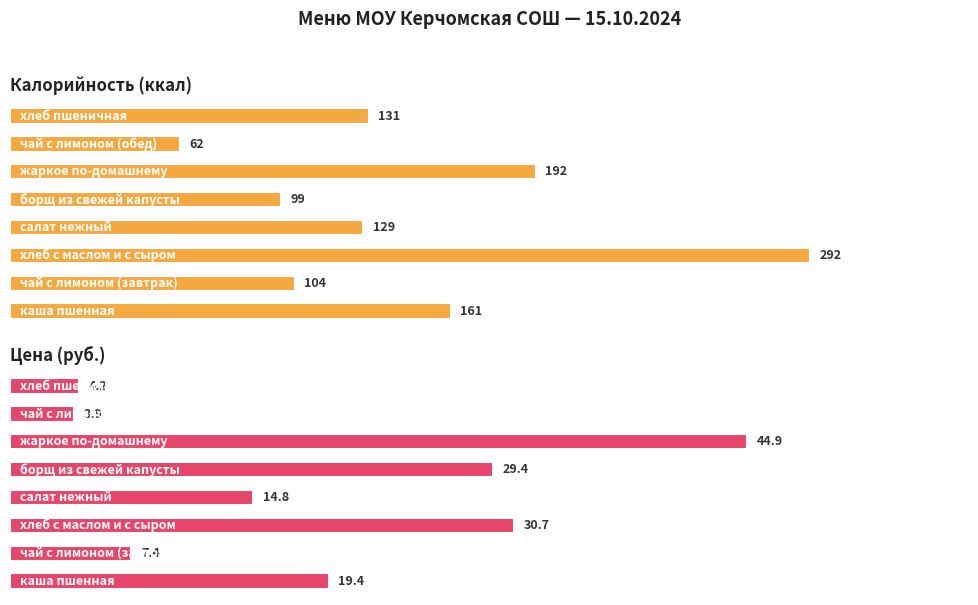

How many groups of bars are there?

8